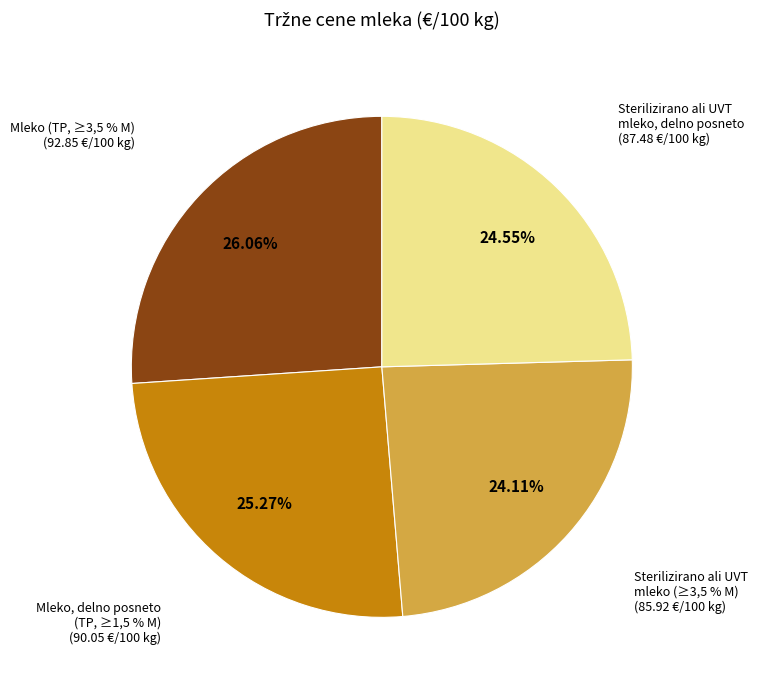

What percentage is the Mleko, delno posneto (TP, ≥1,5 % M) slice, to the nearest percent?

25%